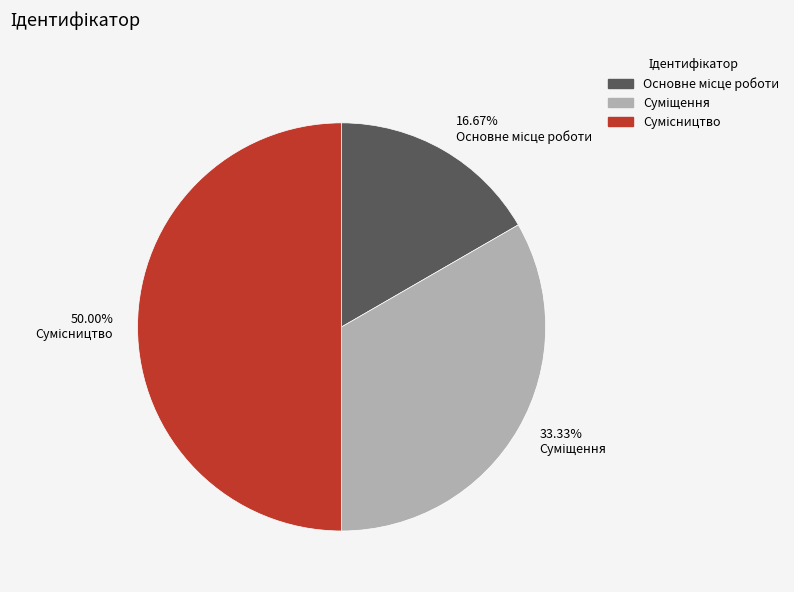

Count the number of slices in the pie.

3